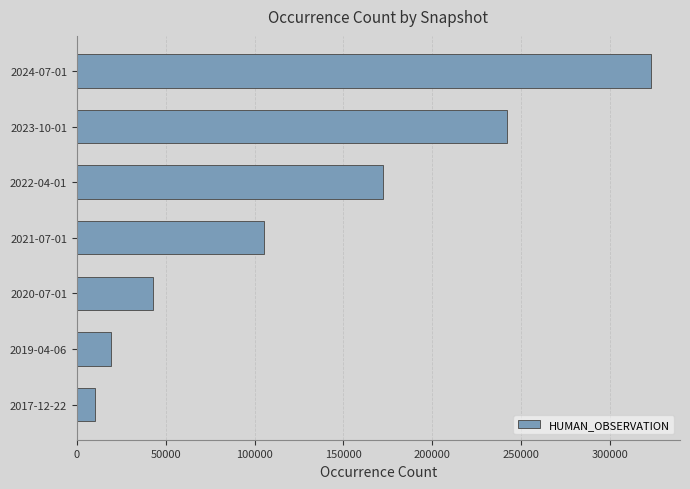

List the labels in order of value, smallest first.

2017-12-22, 2019-04-06, 2020-07-01, 2021-07-01, 2022-04-01, 2023-10-01, 2024-07-01